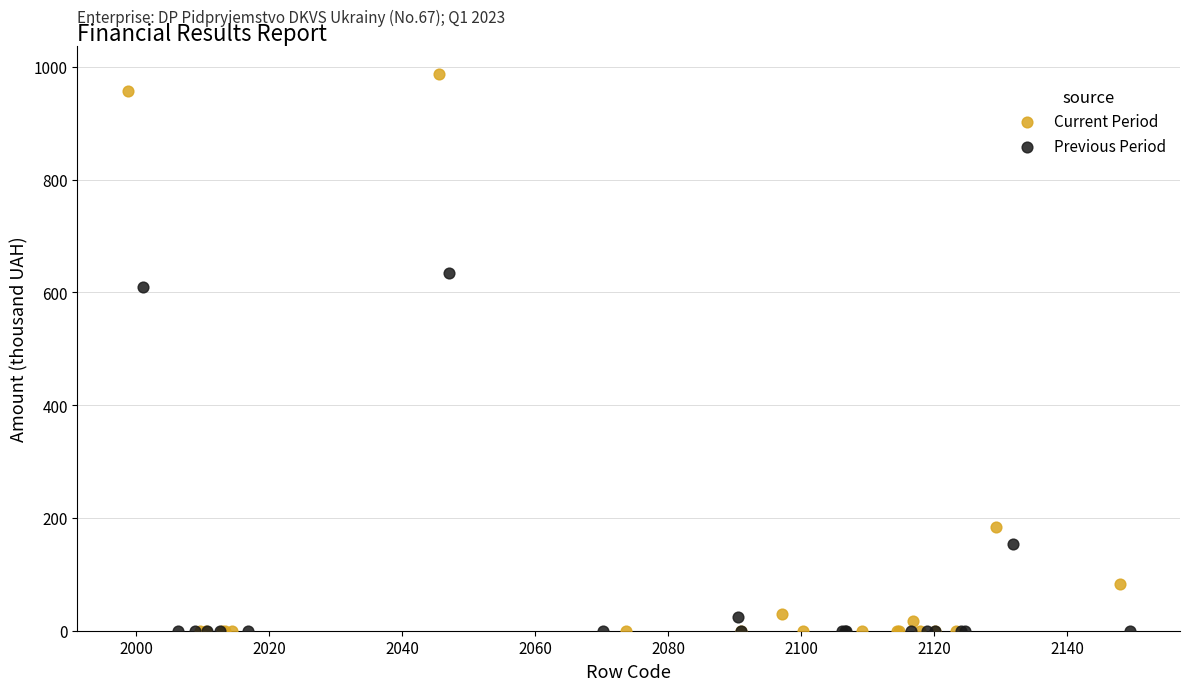

Which series contains the highest Y value?

Current Period